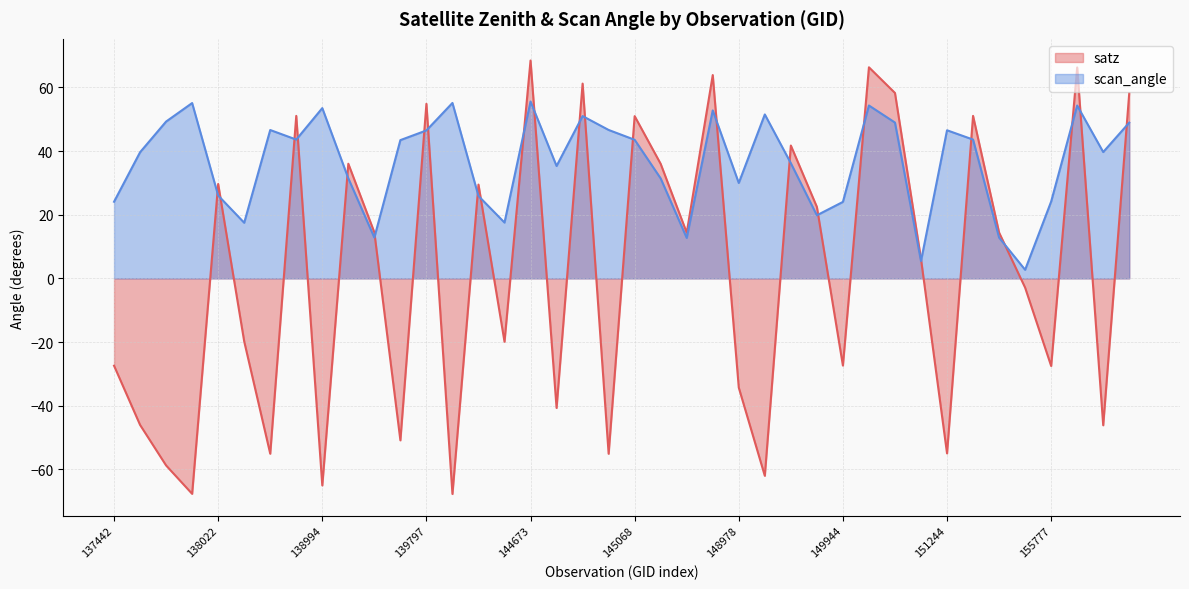

Reading left to right, extract all data points from this chart.

satz: -27.4	-46.0	-58.8	-67.7	29.6	-19.8	-55.1	51.0	-65.0	36.0	14.4	-50.9	54.8	-67.7	29.5	-19.9	68.4	-40.7	61.2	-55.1	51.0	36.0	14.3	63.9	-34.3	-62.0	41.7	22.4	-27.4	66.3	58.2	6.1	-55.0	51.0	14.4	-2.9	-27.5	66.2	-46.1	58.2
scan_angle: 24.1	39.6	49.3	55.1	26.0	17.5	46.6	43.6	53.5	31.4	12.8	43.4	46.5	55.1	25.9	17.5	55.5	35.3	51.0	46.6	43.5	31.4	12.7	52.8	30.0	51.5	36.2	19.8	24.0	54.3	48.9	5.4	46.5	43.6	12.8	2.7	24.1	54.3	39.7	48.9